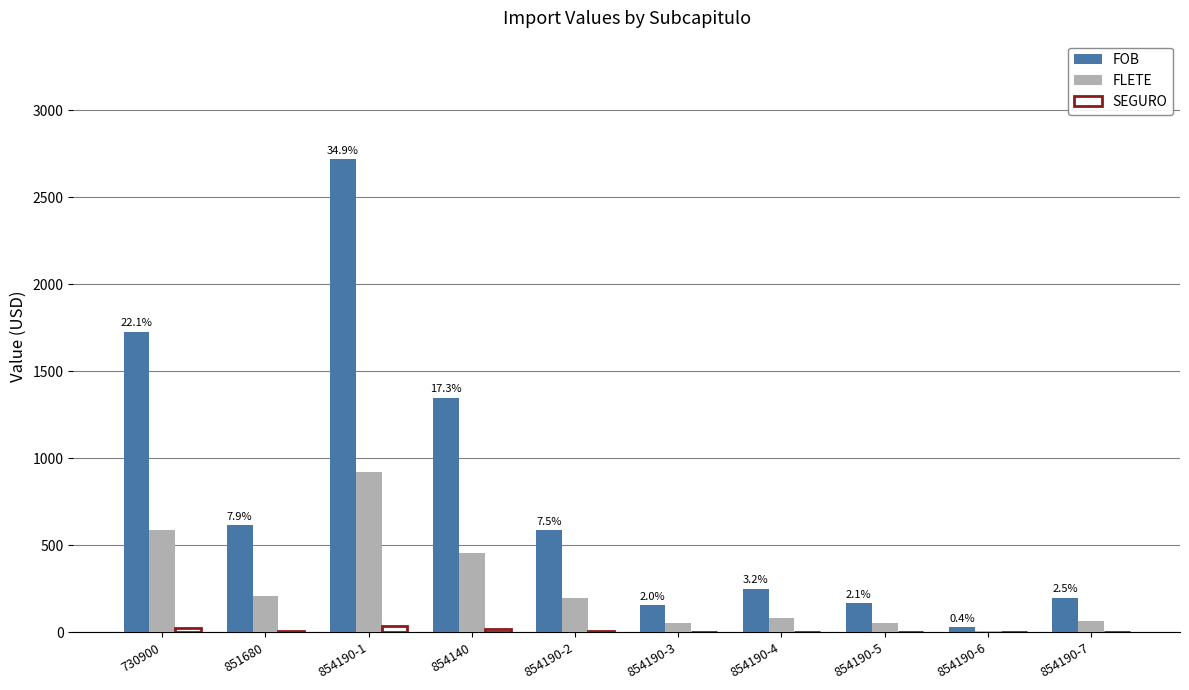

Which series has the largest total across all categories?

FOB